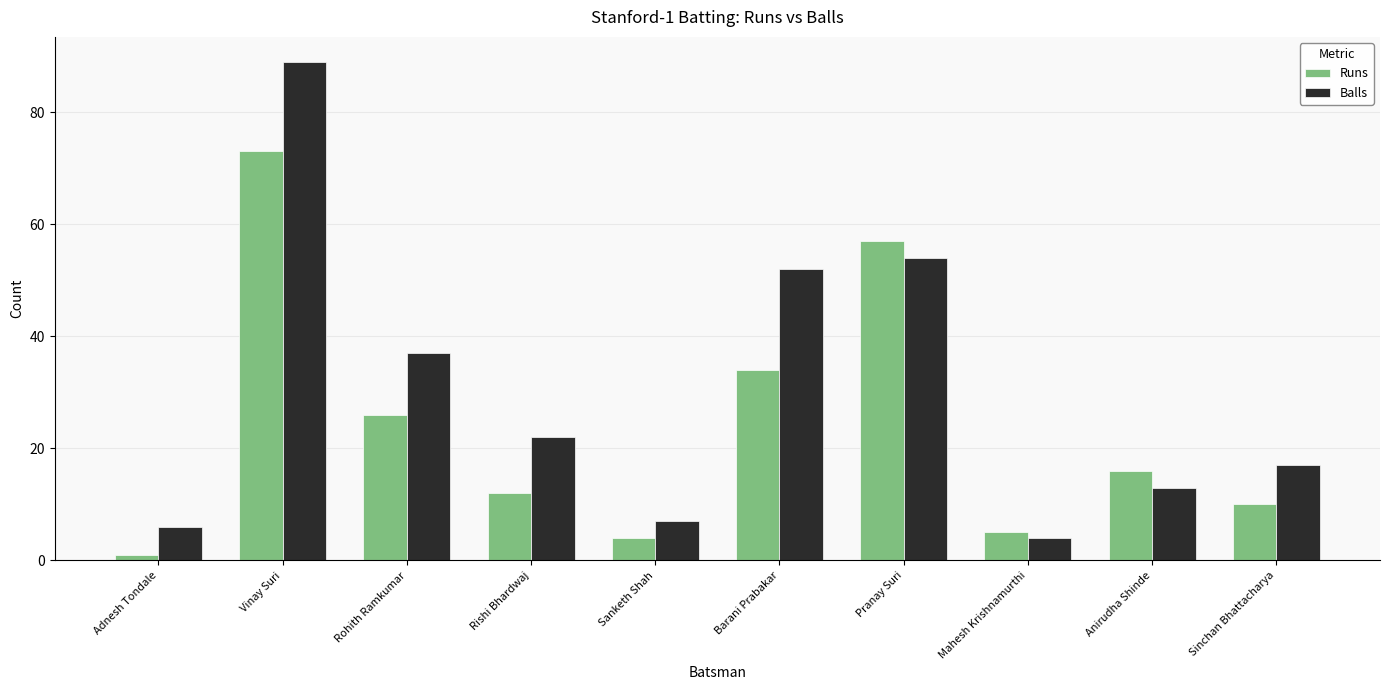

Reading left to right, extract all data points from this chart.

Runs: Adnesh Tondale=1	Vinay Suri=73	Rohith Ramkumar=26	Rishi Bhardwaj=12	Sanketh Shah=4	Barani Prabakar=34	Pranay Suri=57	Mahesh Krishnamurthi=5	Anirudha Shinde=16	Sinchan Bhattacharya=10
Balls: Adnesh Tondale=6	Vinay Suri=89	Rohith Ramkumar=37	Rishi Bhardwaj=22	Sanketh Shah=7	Barani Prabakar=52	Pranay Suri=54	Mahesh Krishnamurthi=4	Anirudha Shinde=13	Sinchan Bhattacharya=17